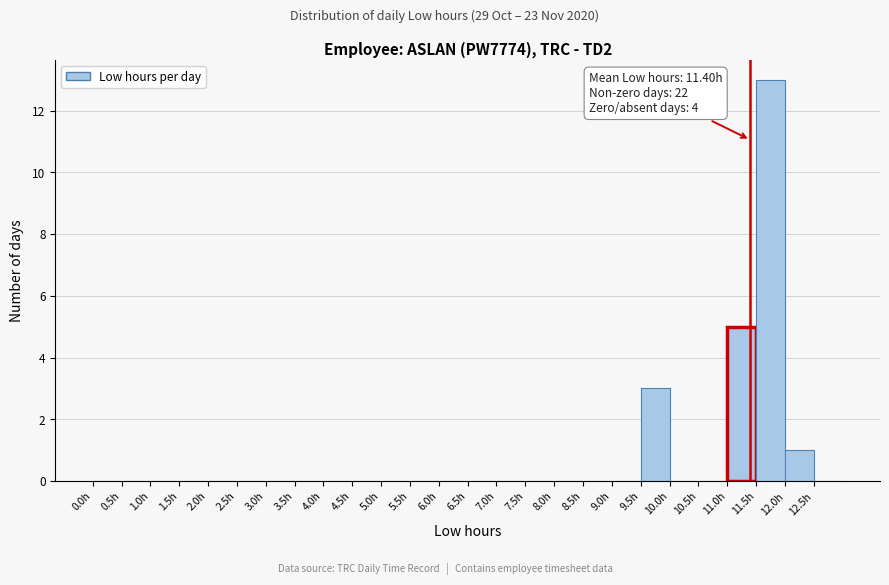

Over which range of the x-axis is the bar tallest?

11.5 to 12.0